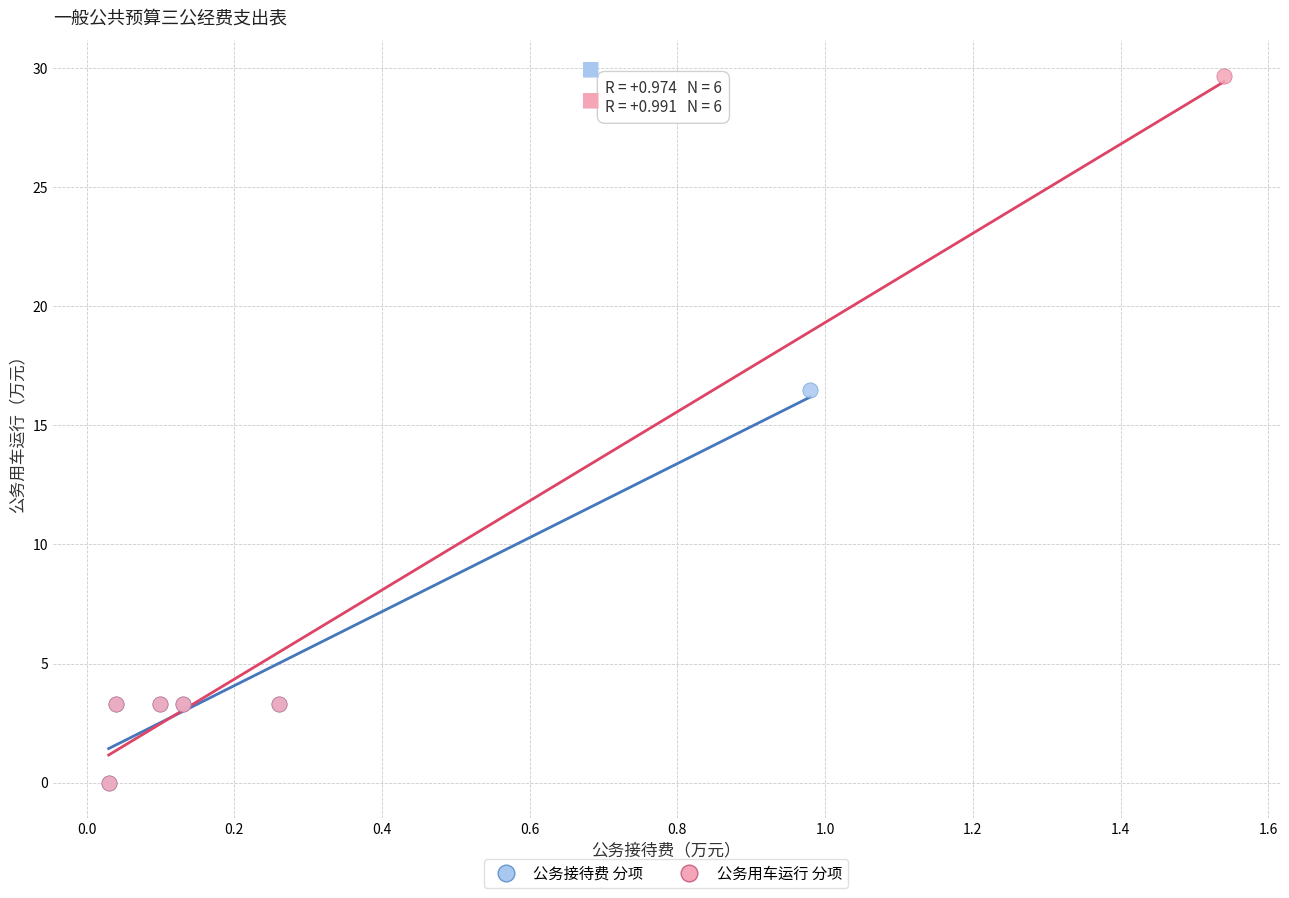

What are all the series names shown in the legend?

公务接待费 分项, 公务用车运行 分项